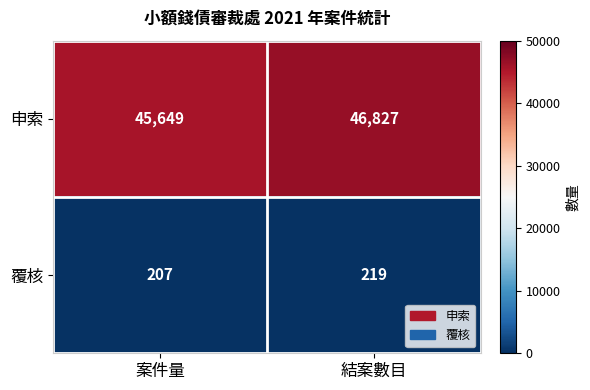

Which series has the widest spread of values?

申索